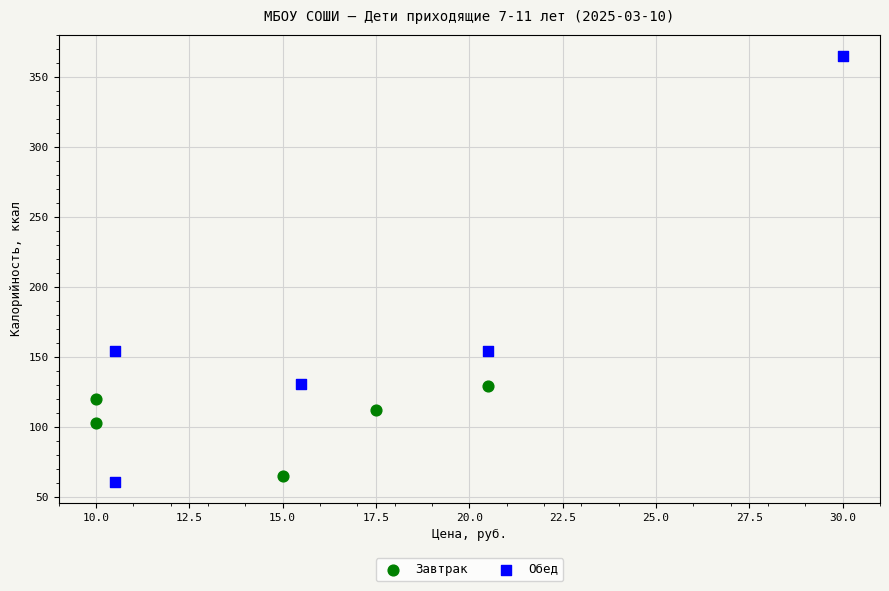

Which series reaches the minimum Y coordinate?

Обед